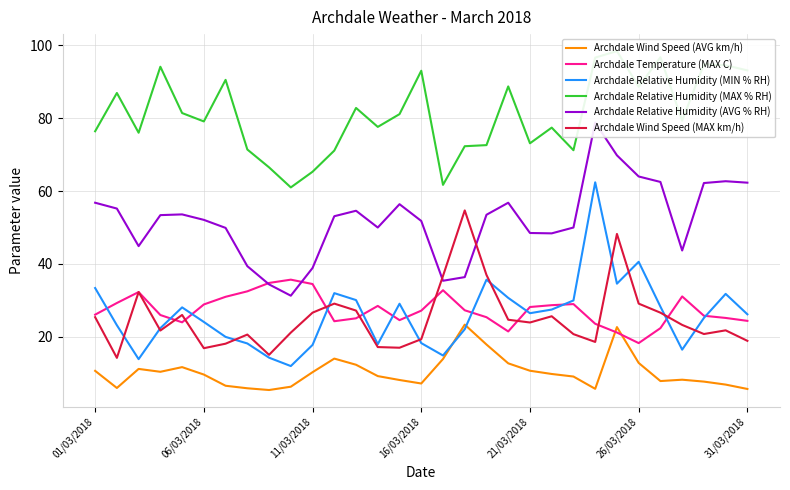

True or false: Archdale Wind Speed (AVG km/h) and Archdale Wind Speed (MAX km/h) intersect in this chart.

False